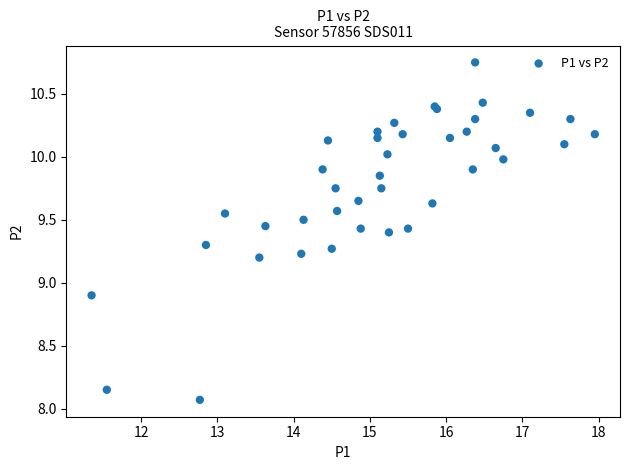

What Y value in the scatter plot is closest to 9?

8.9